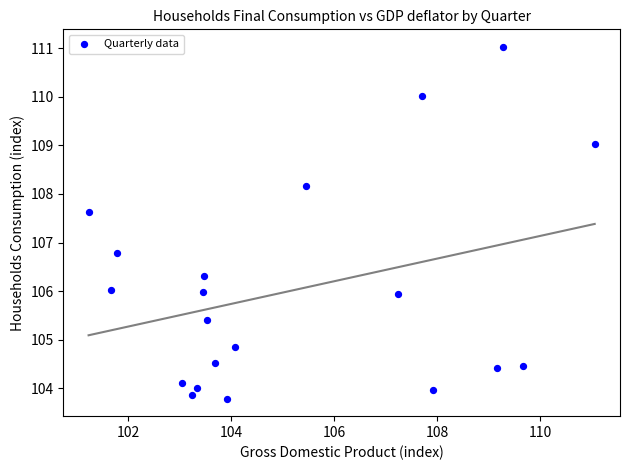

What Y value in the scatter plot is closest to 107?

106.8